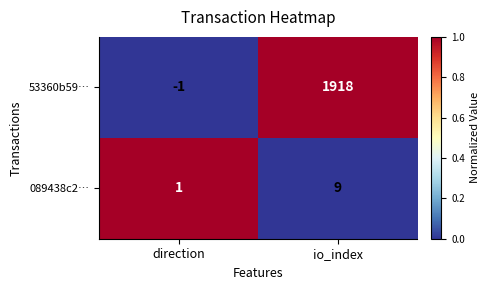

What is the total value across all series at io_index?

1927